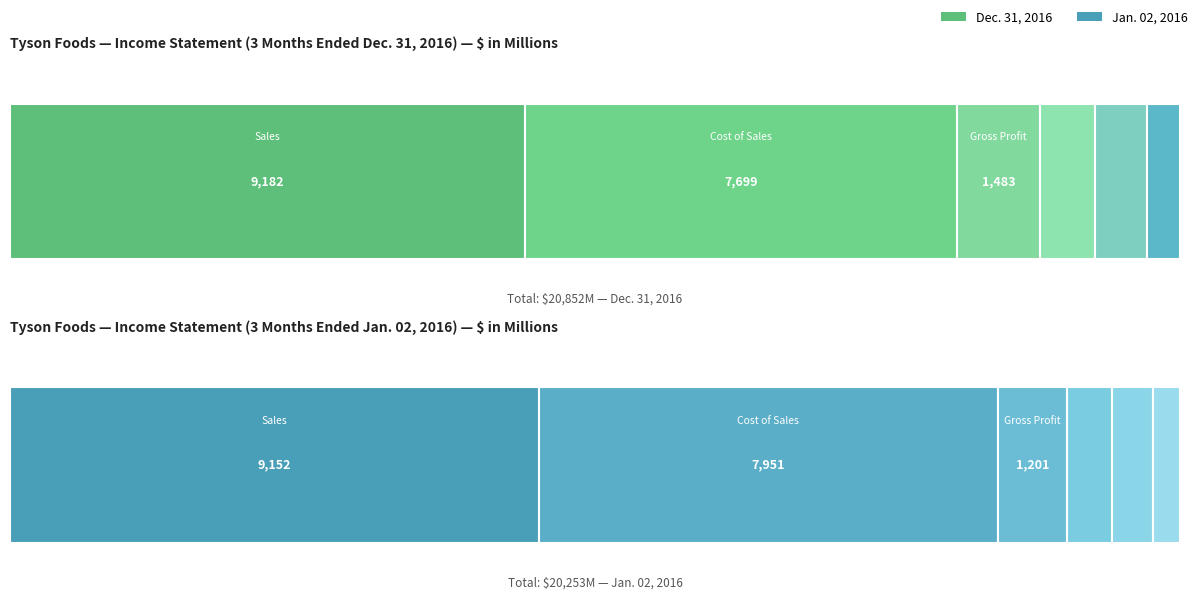

How many bars are there in each group?

2